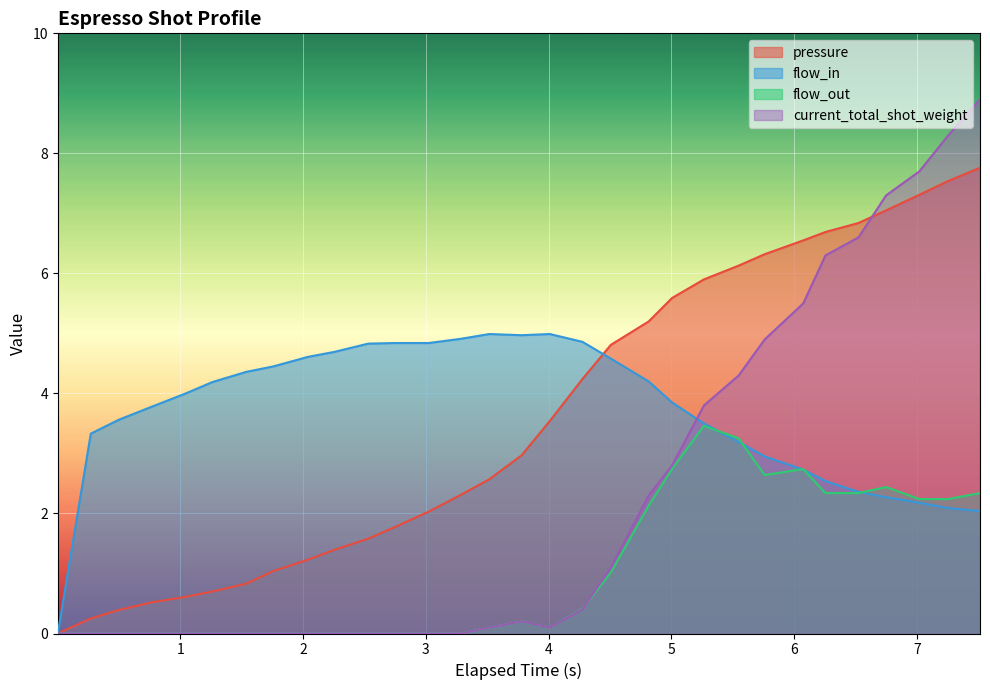

How many times do current_total_shot_weight and flow_in cross each other?

1